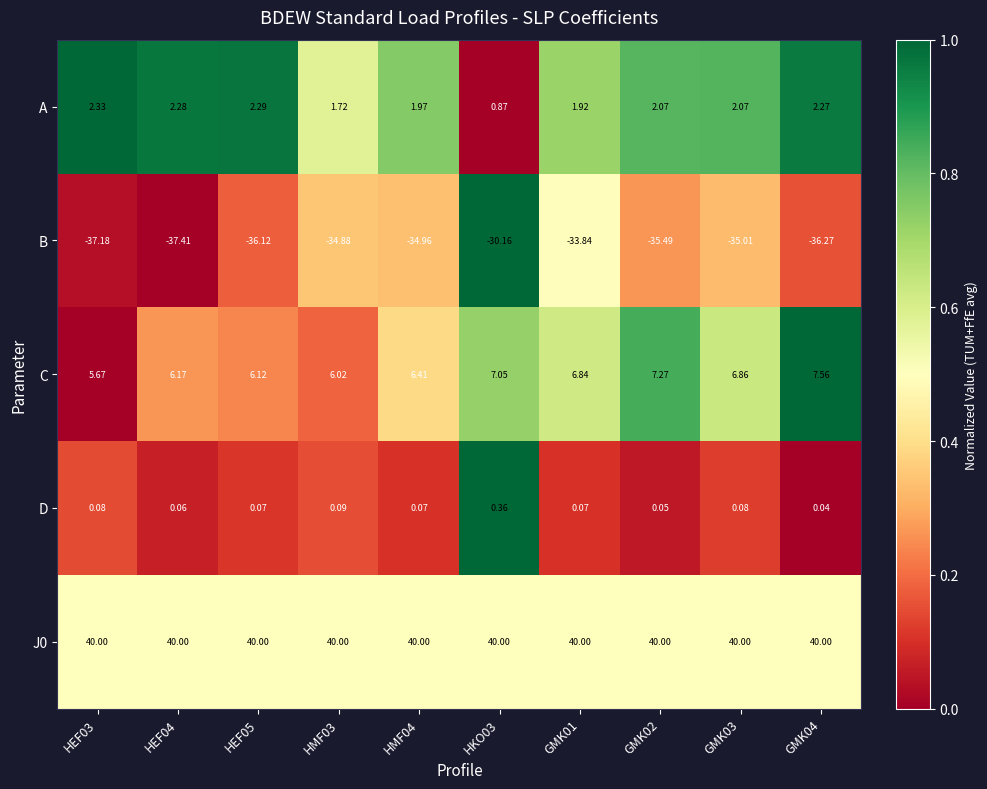

Which series has the largest range (max minus min)?

B